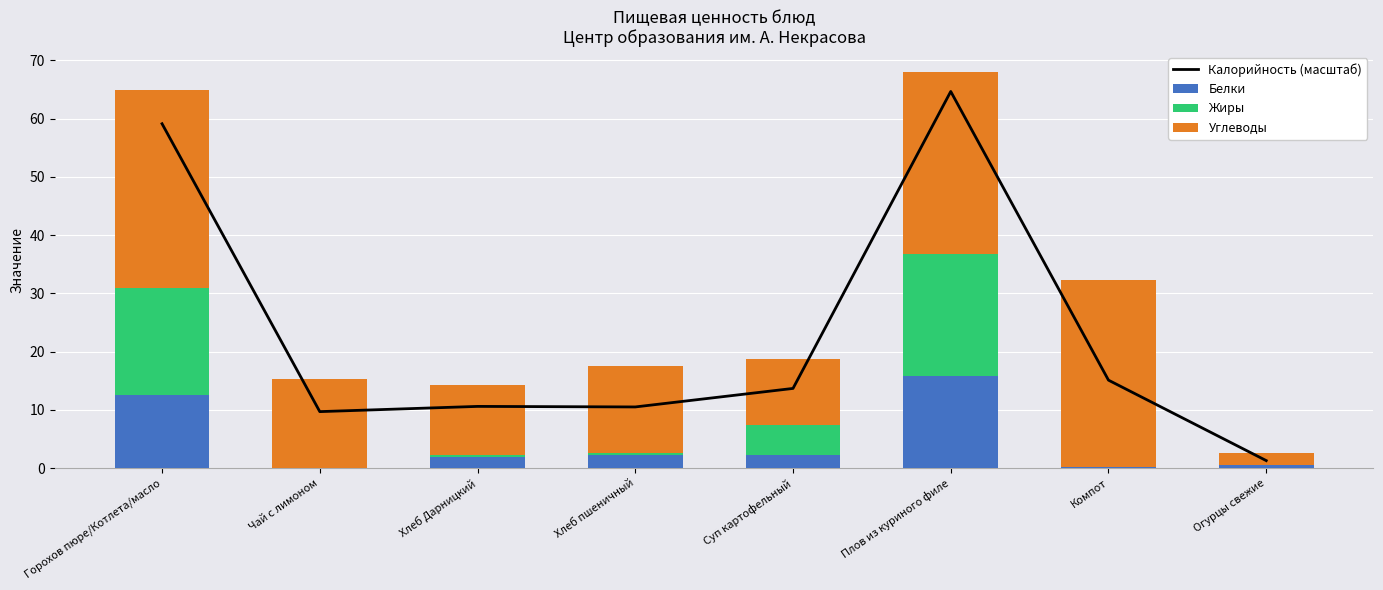

Does the chart contain any negative values?

No